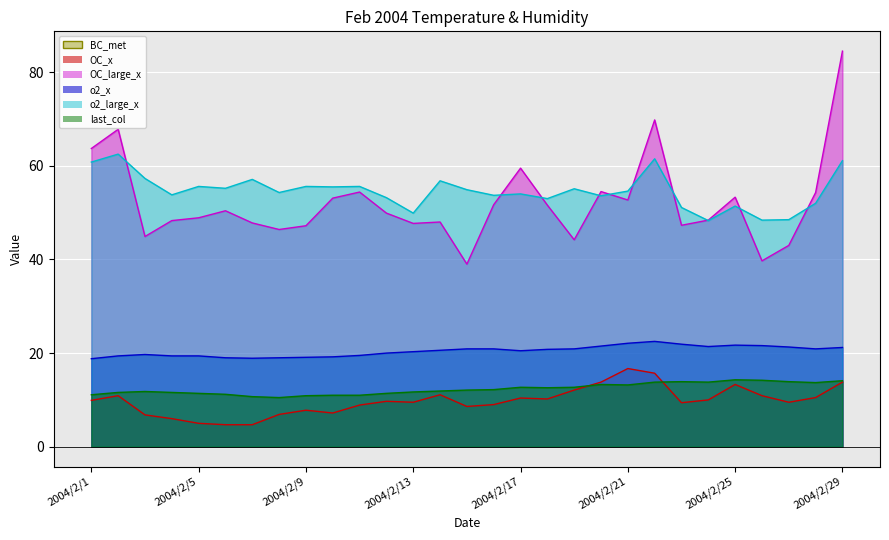

Where is OC_large_x nearest to the value 61?

2004/2/17